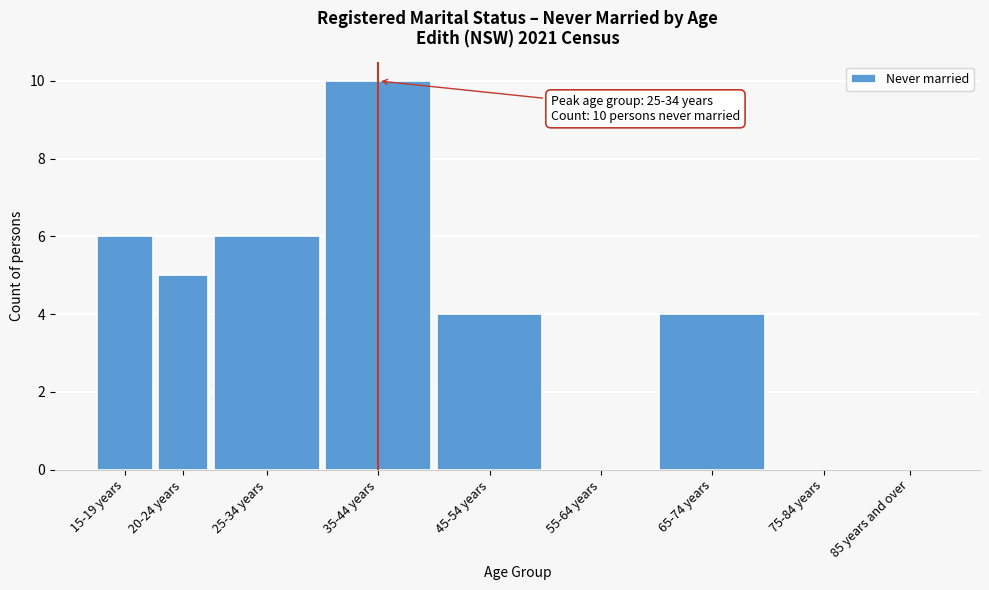

Reading left to right, extract all data points from this chart.

15-19 years=6	20-24 years=5	25-34 years=6	35-44 years=10	45-54 years=4	55-64 years=0	65-74 years=4	75-84 years=0	85 years and over=0